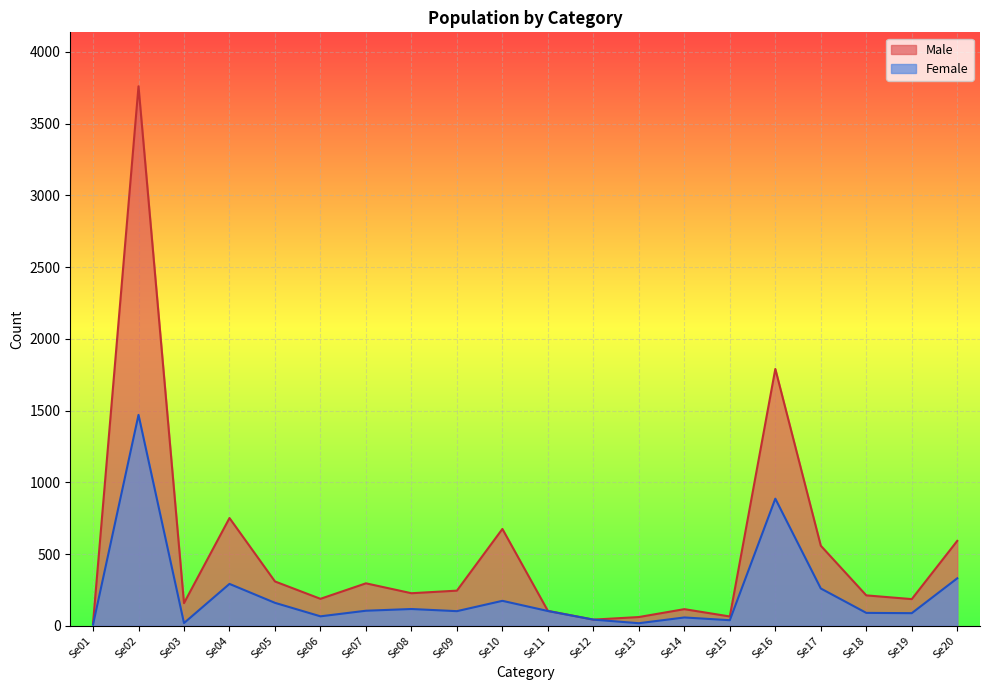

Rank the series at Se07 from lowest to highest value.

Female, Male